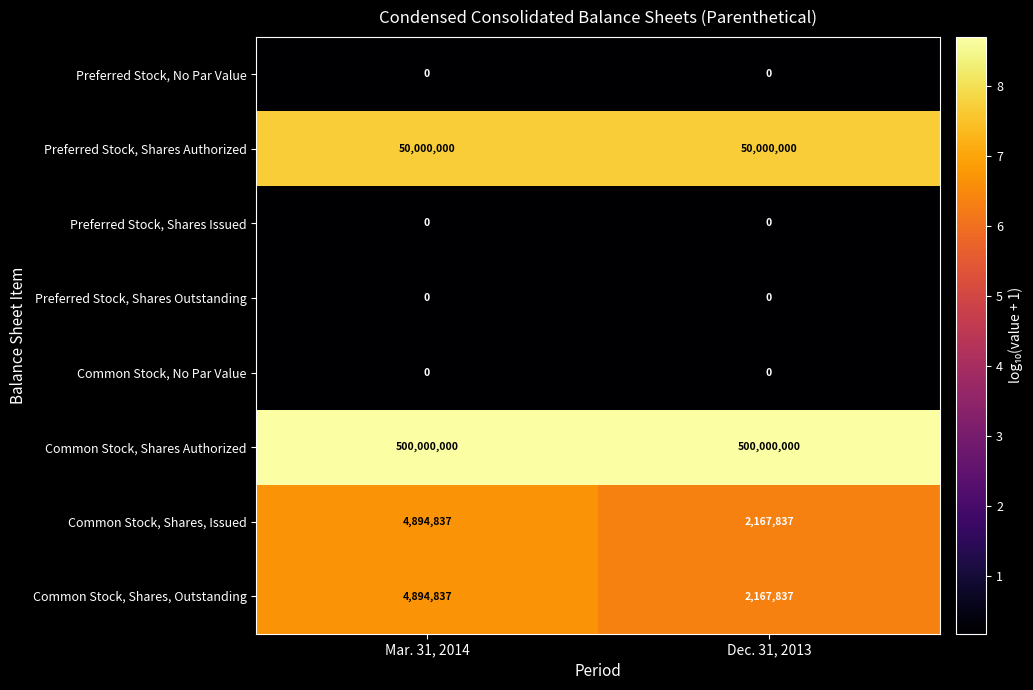

What is the spread (max minus min) of values at Mar. 31, 2014?

500000000